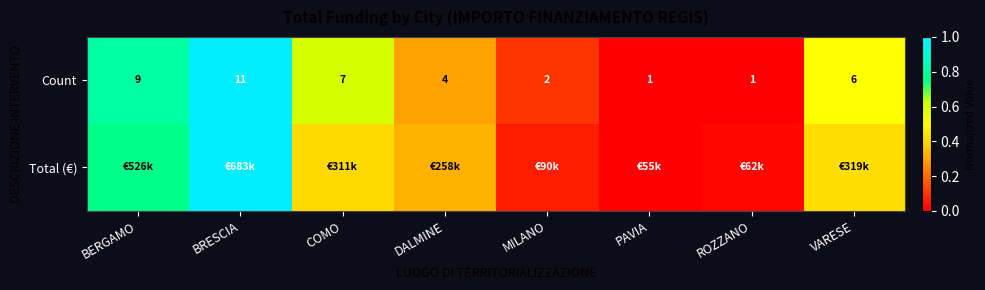

The Count series shows 0.9 at COMO. True or false?

False